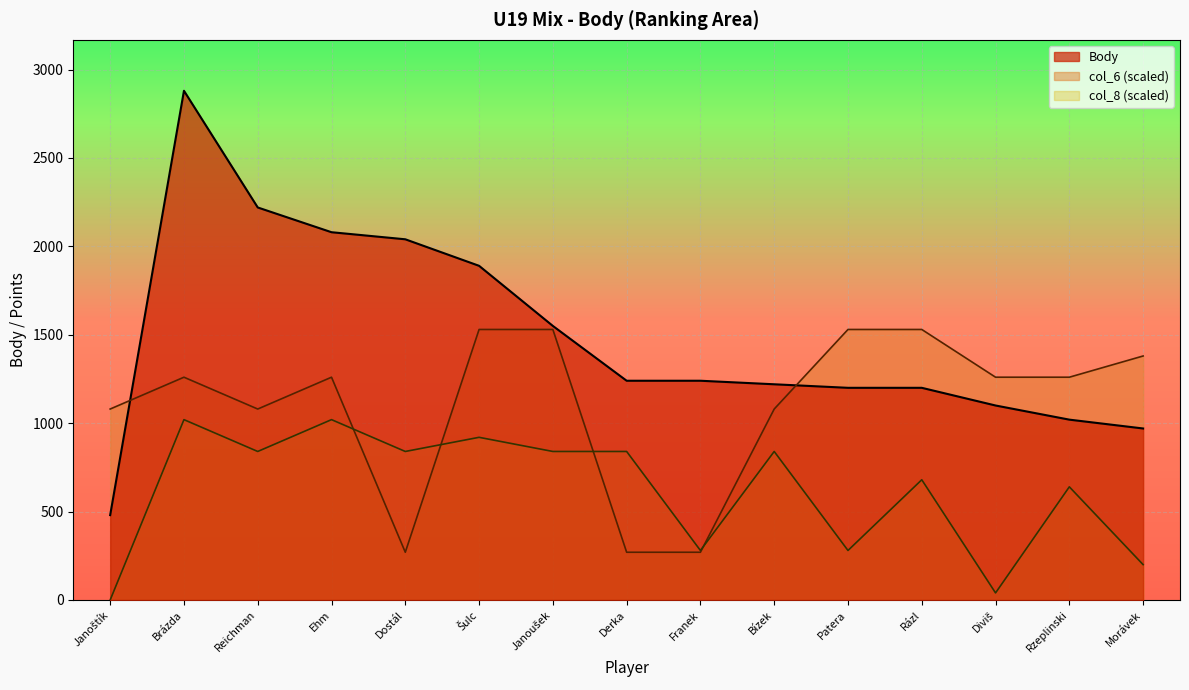

How many lines are shown in the chart?

3